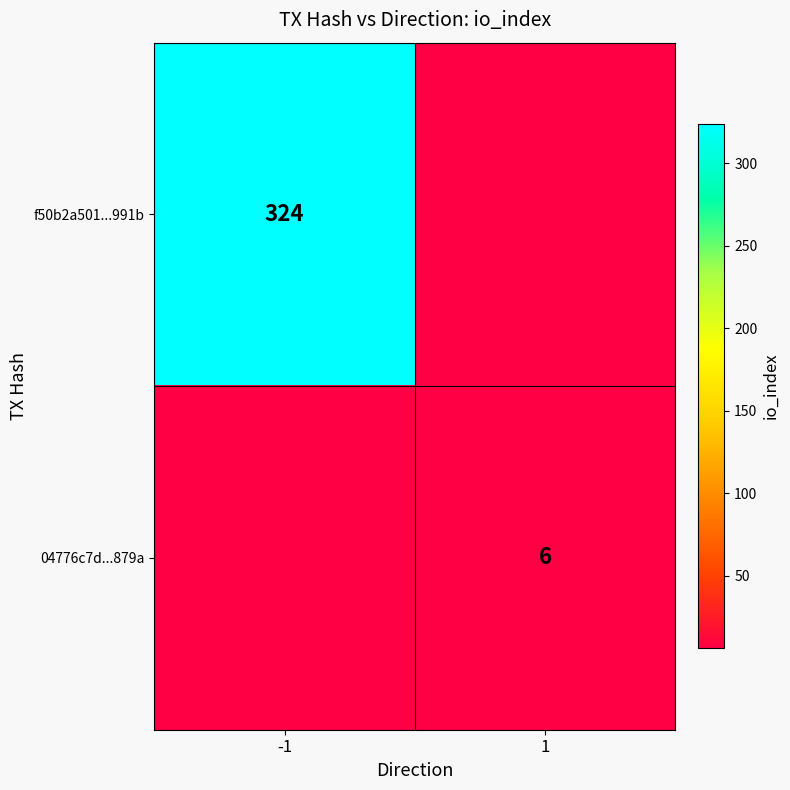

The 04776c7d...879a series shows 6 at 1. True or false?

True